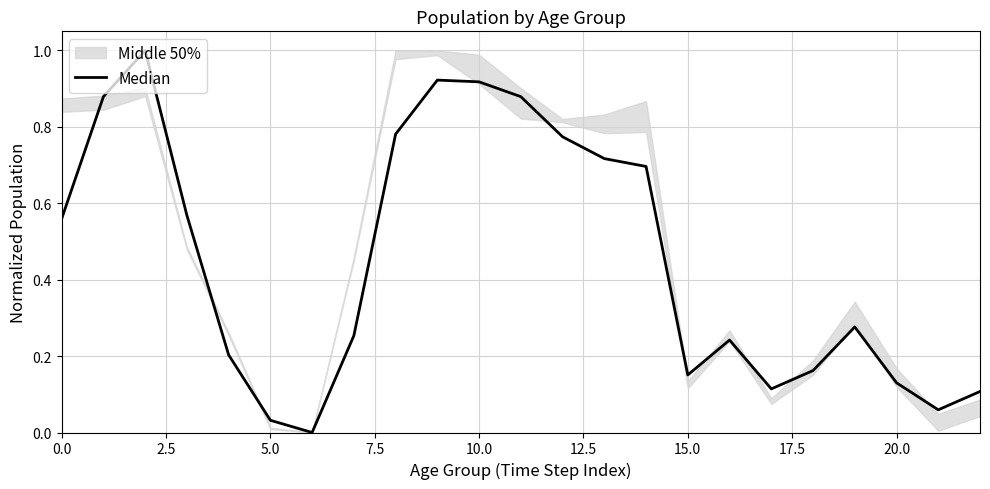

How many values are above zero?

22